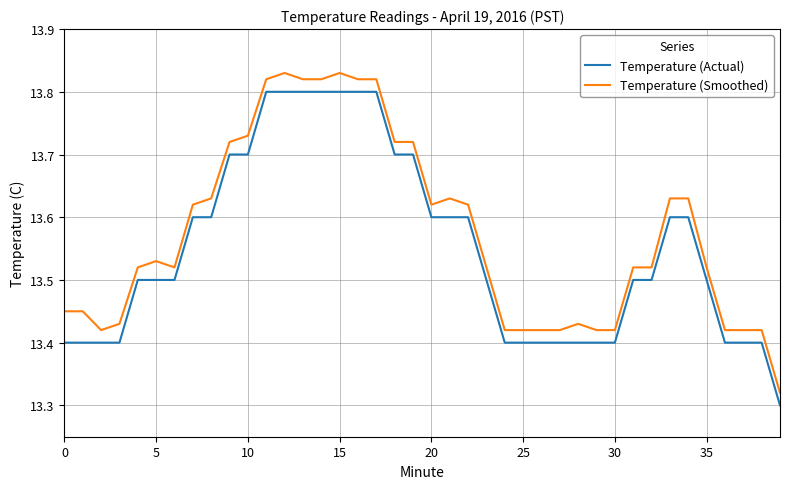

True or false: Temperature (Smoothed) and Temperature (Actual) cross at least once.

False